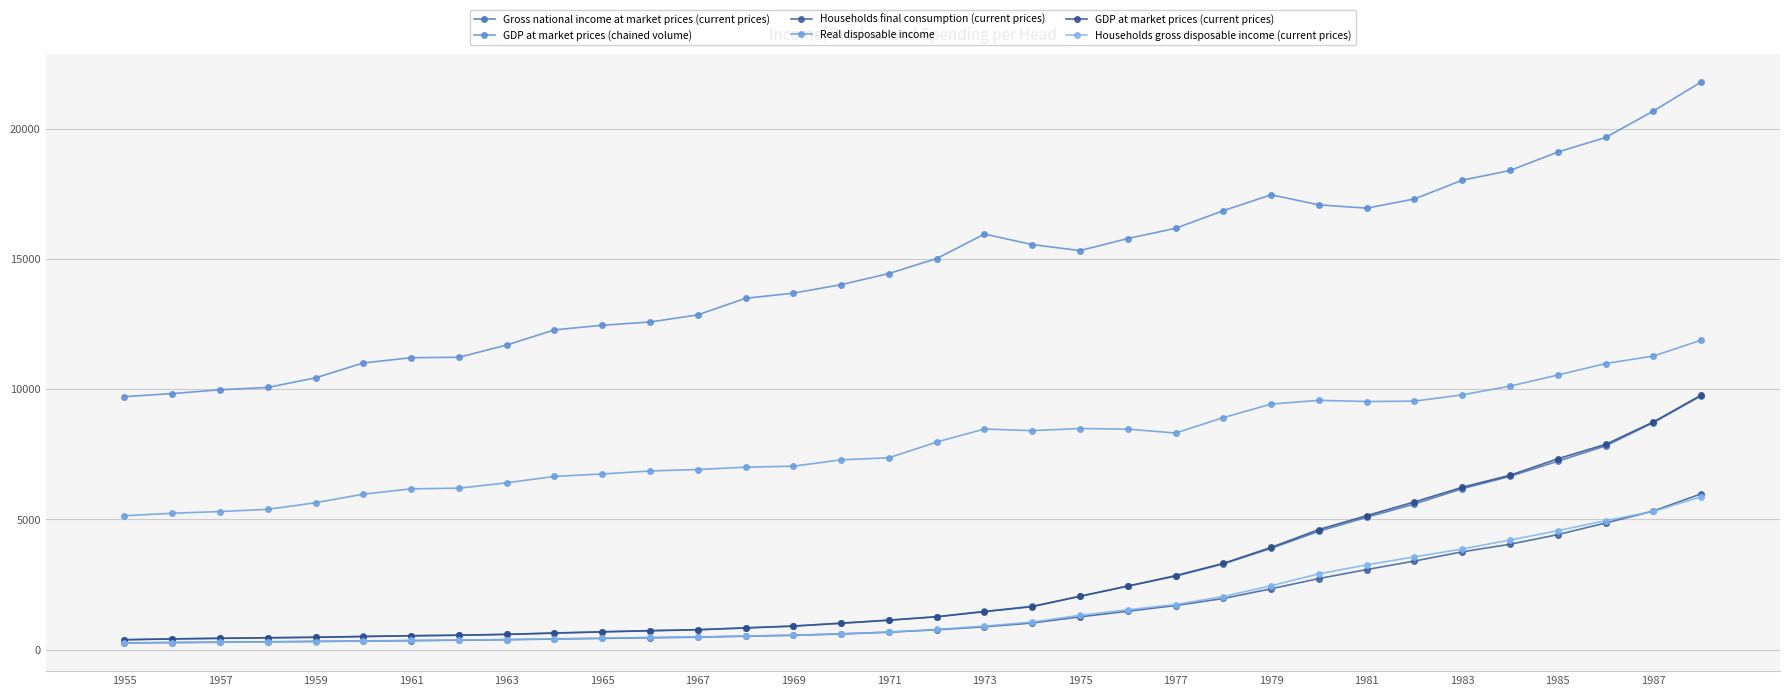

True or false: Gross national income at market prices (current prices) has more than 1 interior local peaks.

False